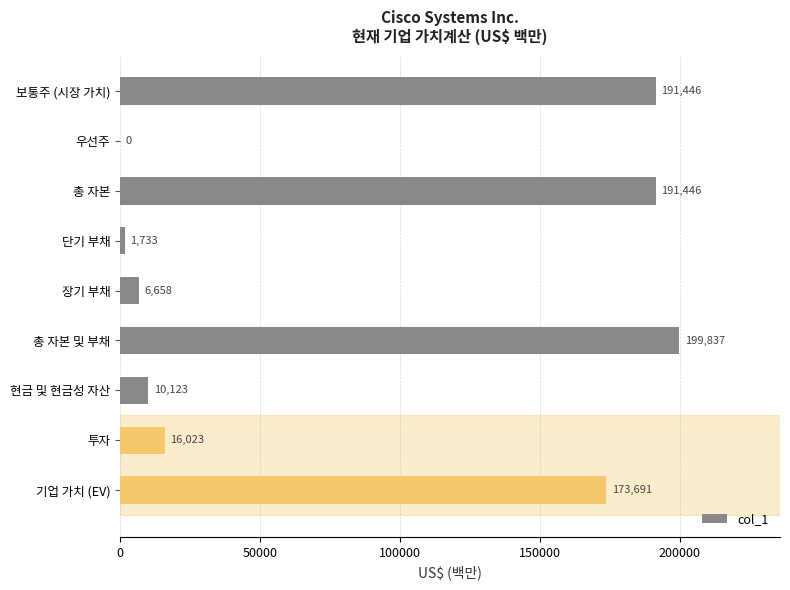

How many positive values are there?

8